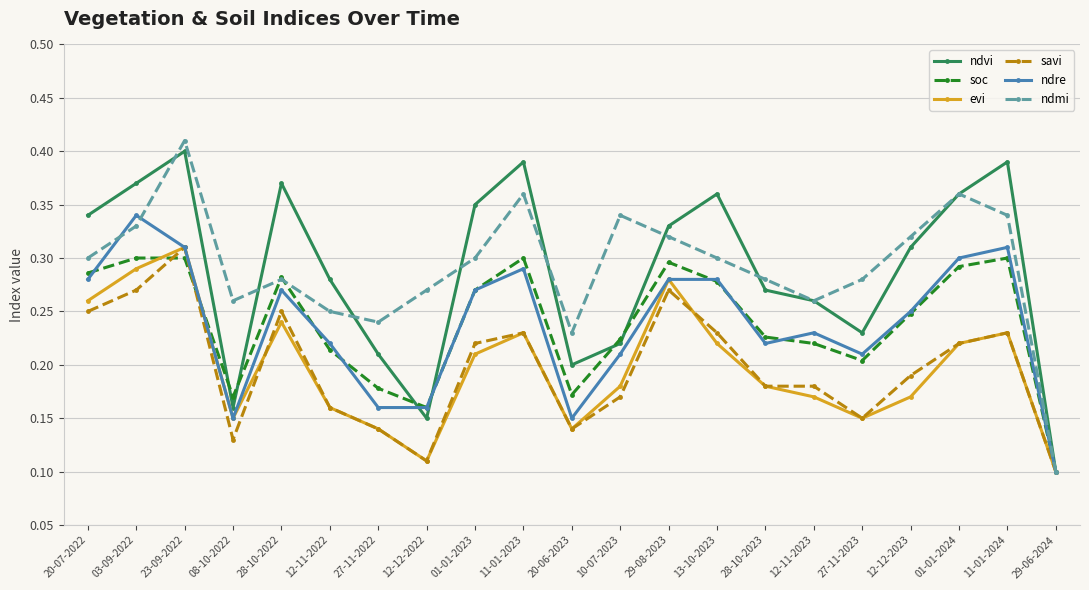

Does the chart display data point markers on the line(s)?

Yes